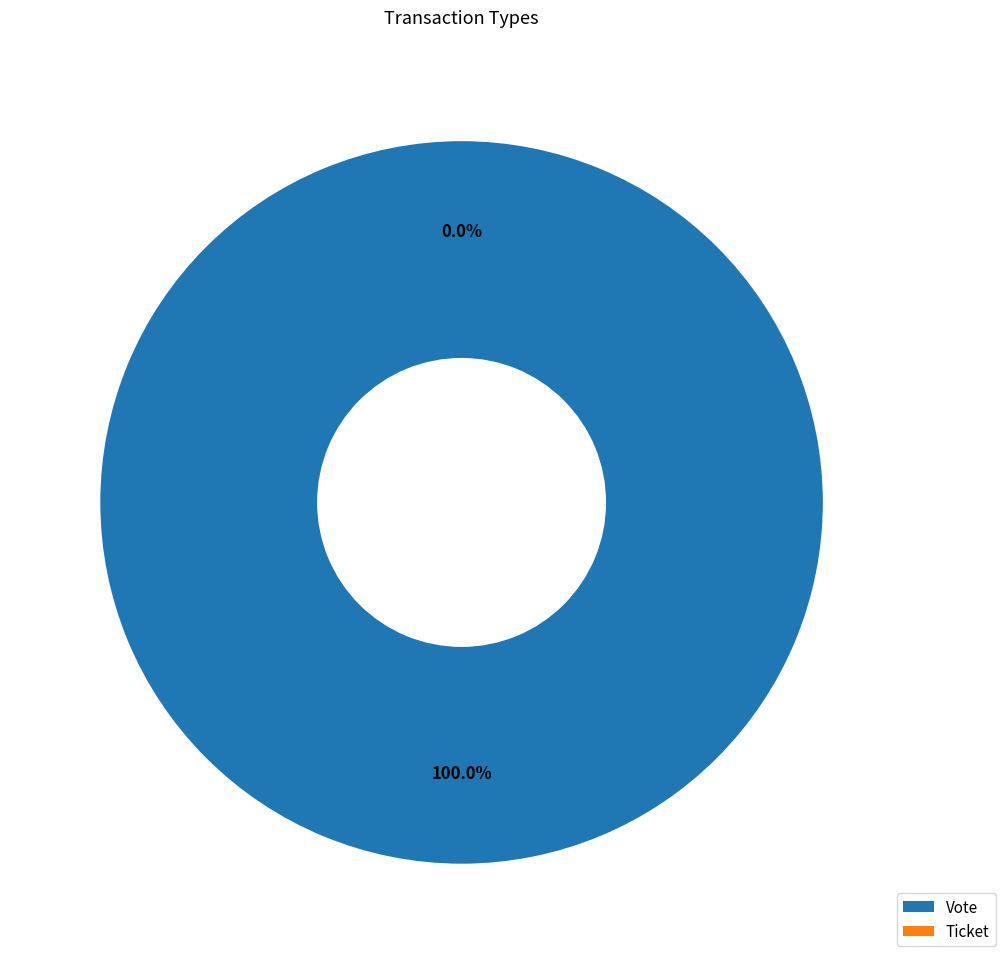

Rank the categories by value from lowest to highest.

Ticket, Vote